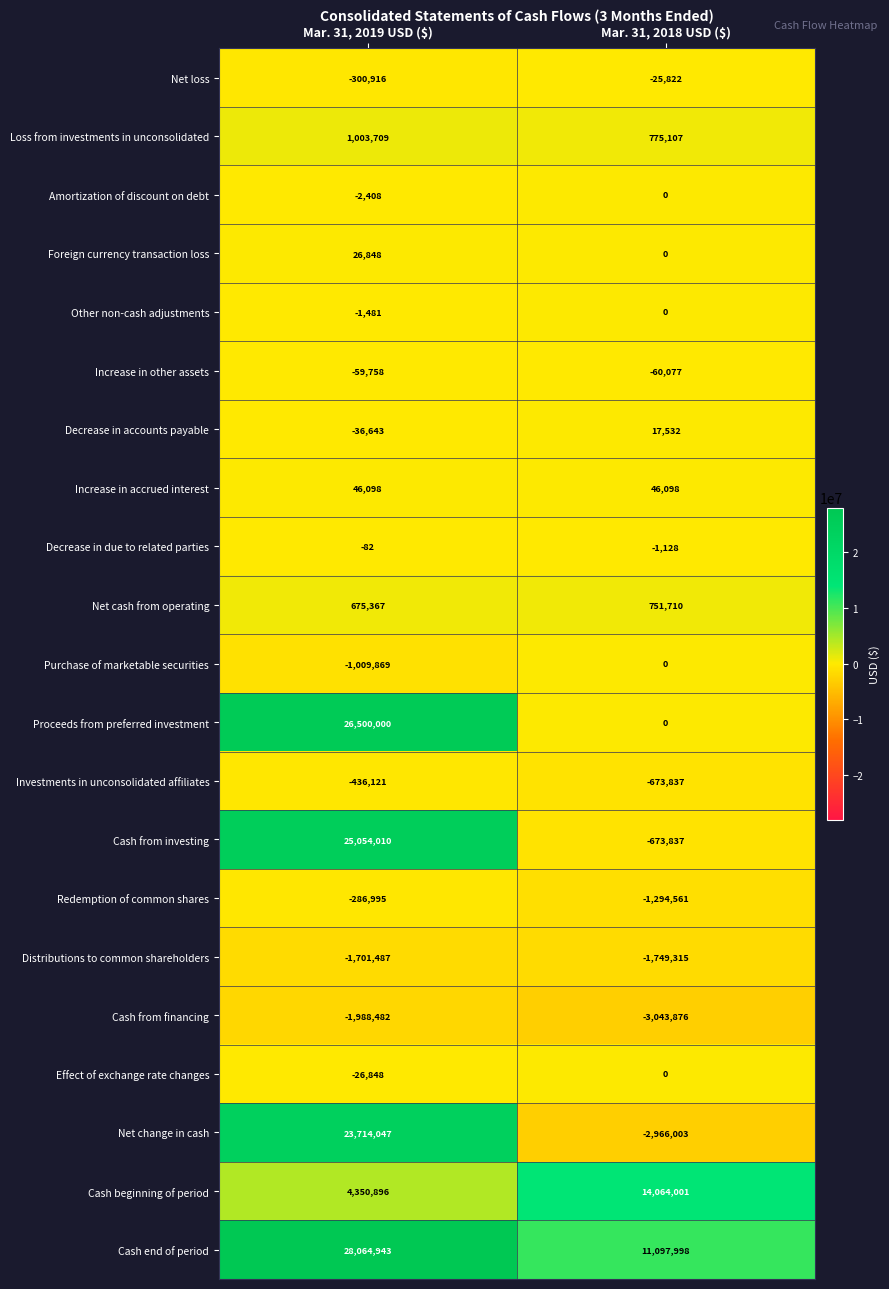

Which series has the widest spread of values?

Net change in cash